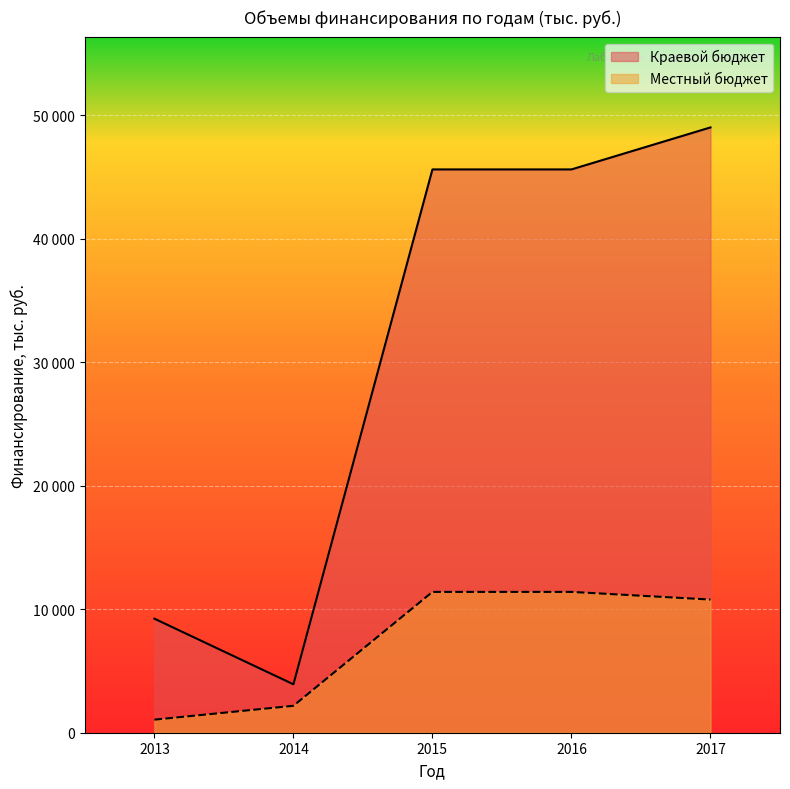

What is the total value across all series at 2014?

6100.0